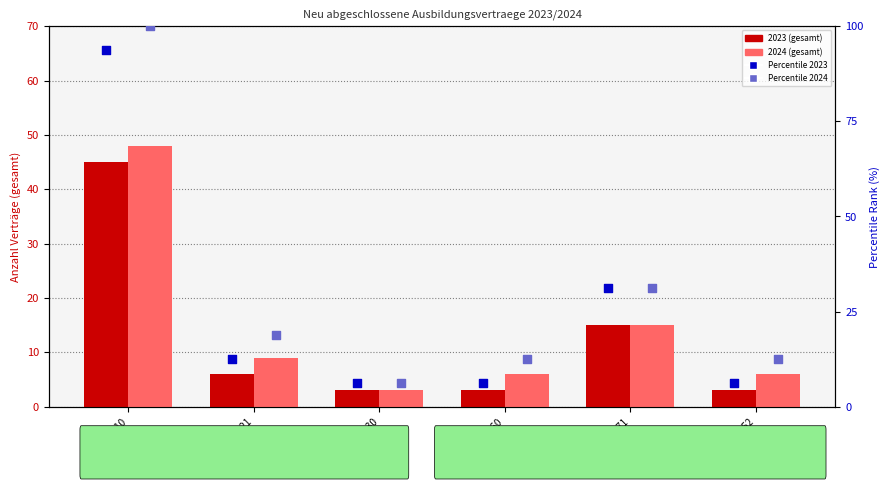

At which category is the sum across all series the highest?

LW-1110